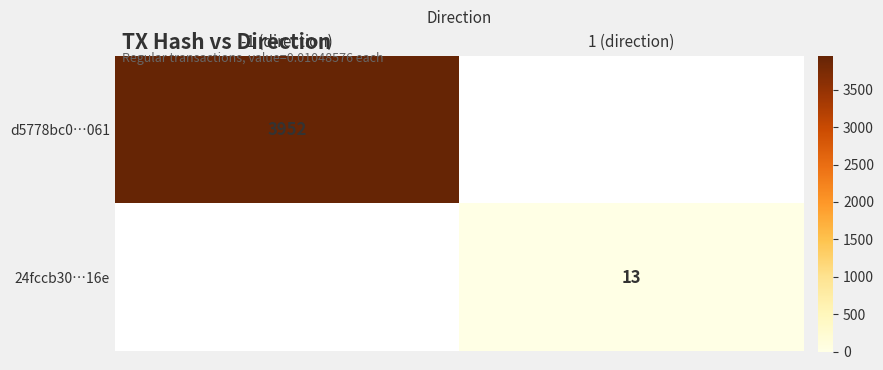

Is it true that 24fccb30…16e equals 13 at 1 (direction)?

True